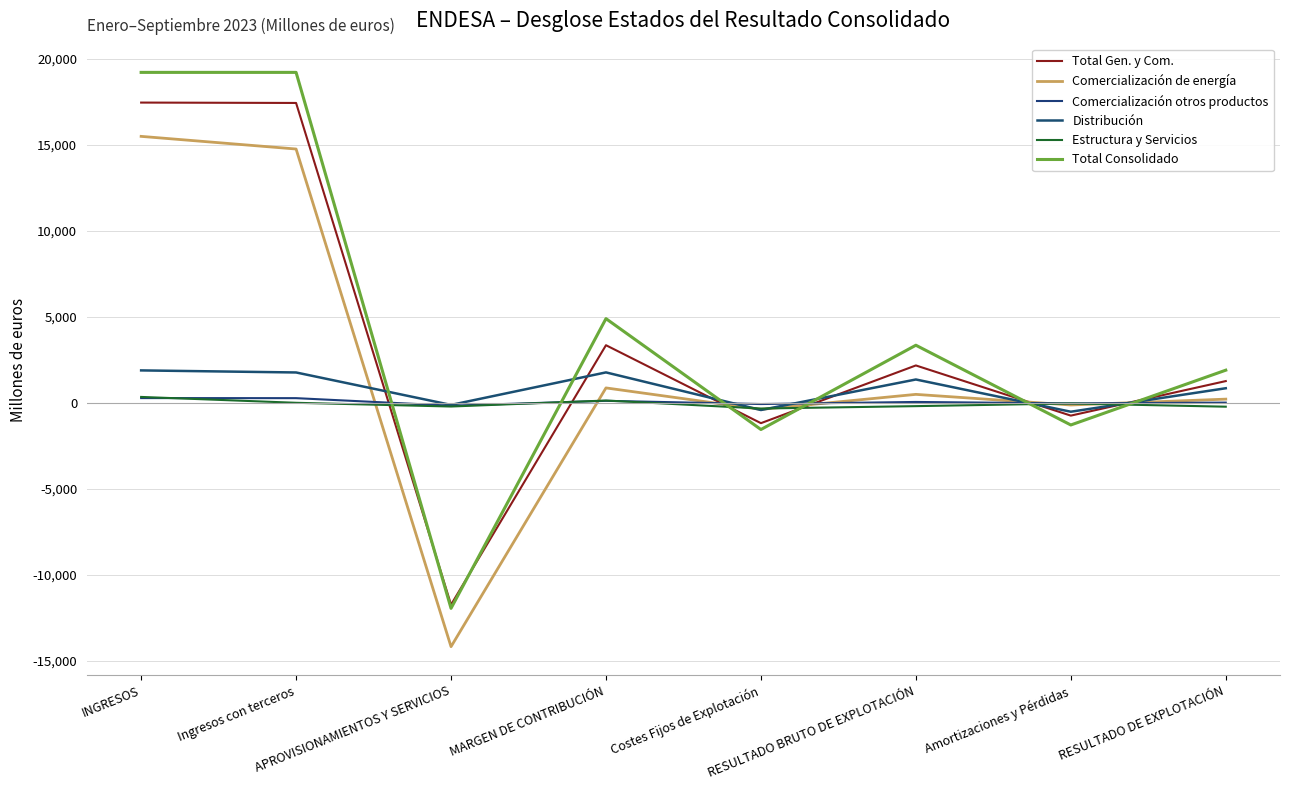

Which series has the largest total across all categories?

Total Consolidado